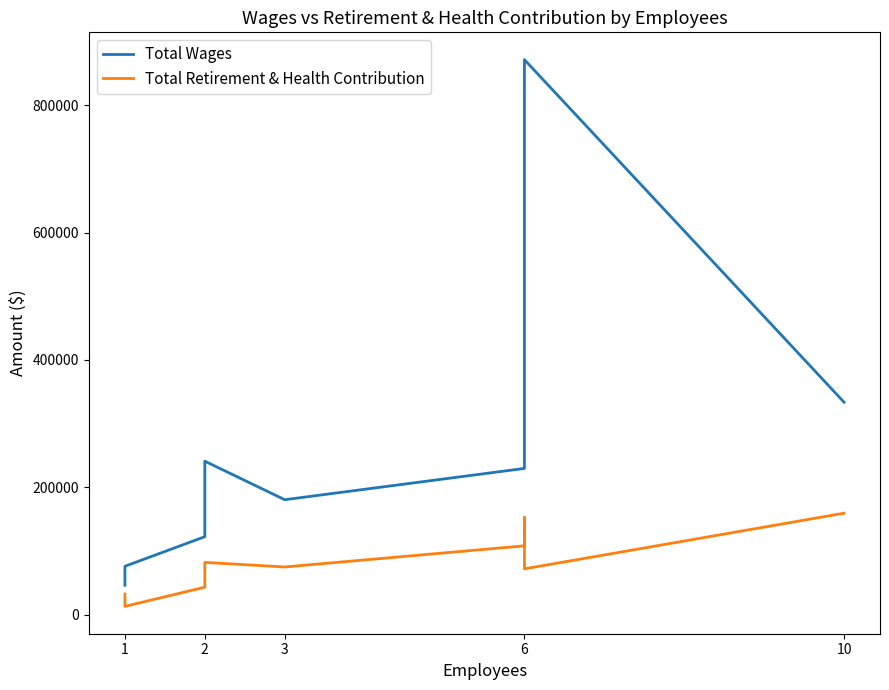

Count the number of categories in the chart.

10